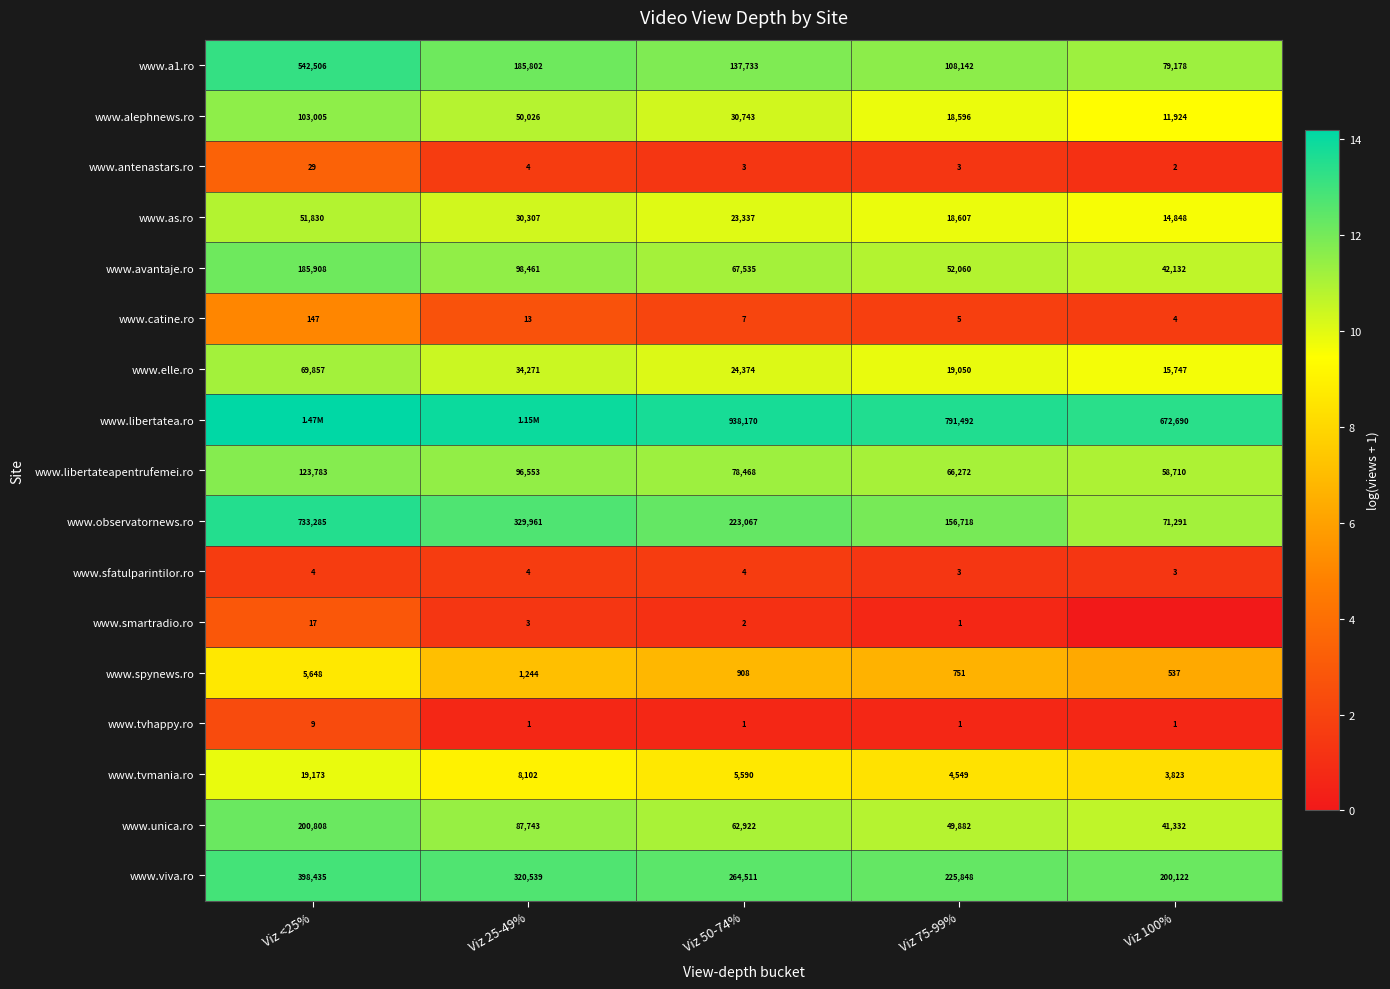

Is the value of www.as.ro at Viz 100% greater than the value of www.elle.ro at Viz 100%?

No